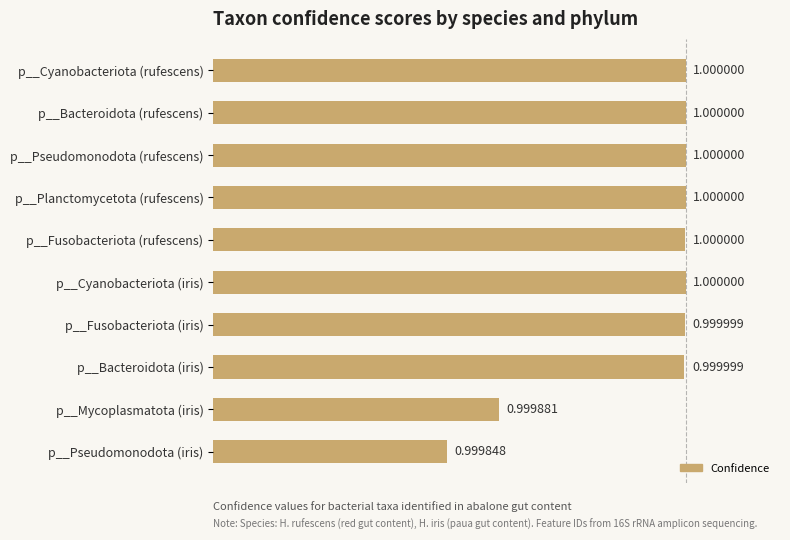

Count the number of data series in this chart.

1